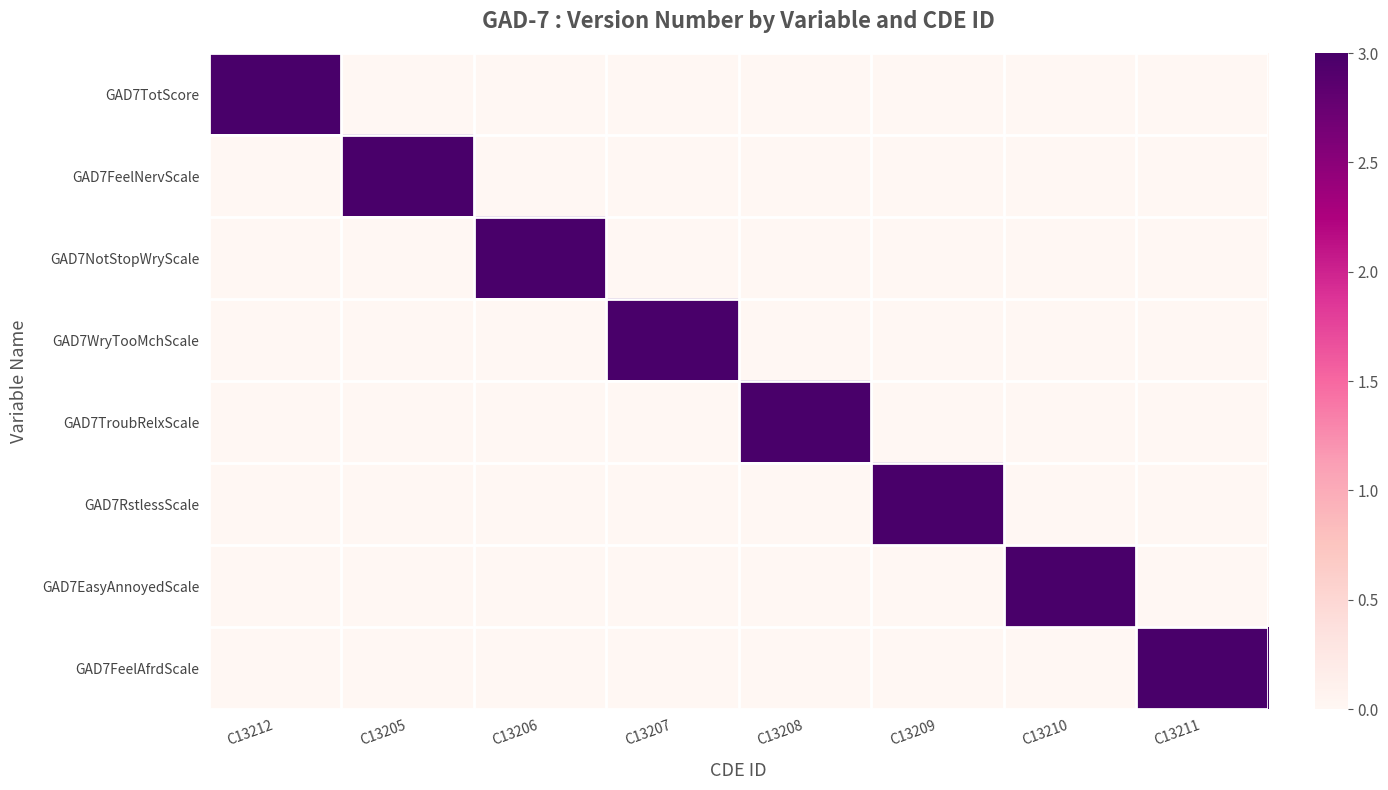

How many categories are shown in the chart?

8